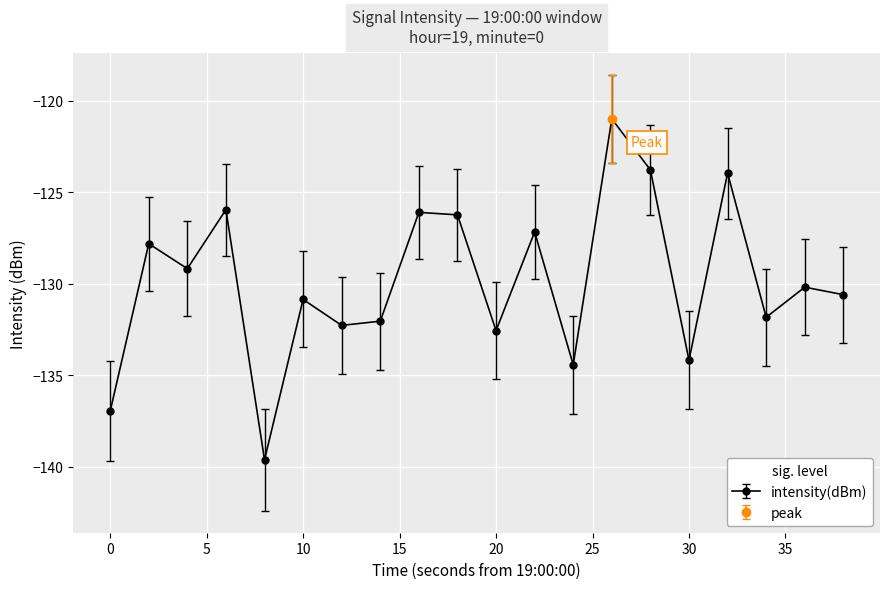

True or false: intensity(dBm) has a value of -245.1 at 0.

False